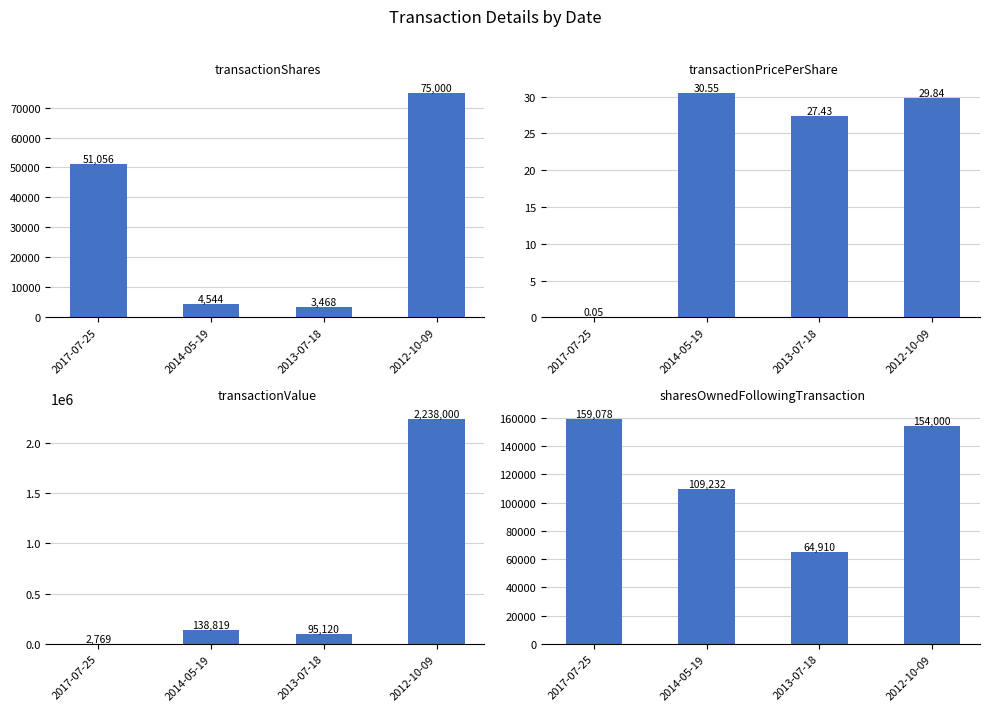

Does the chart contain any negative values?

No